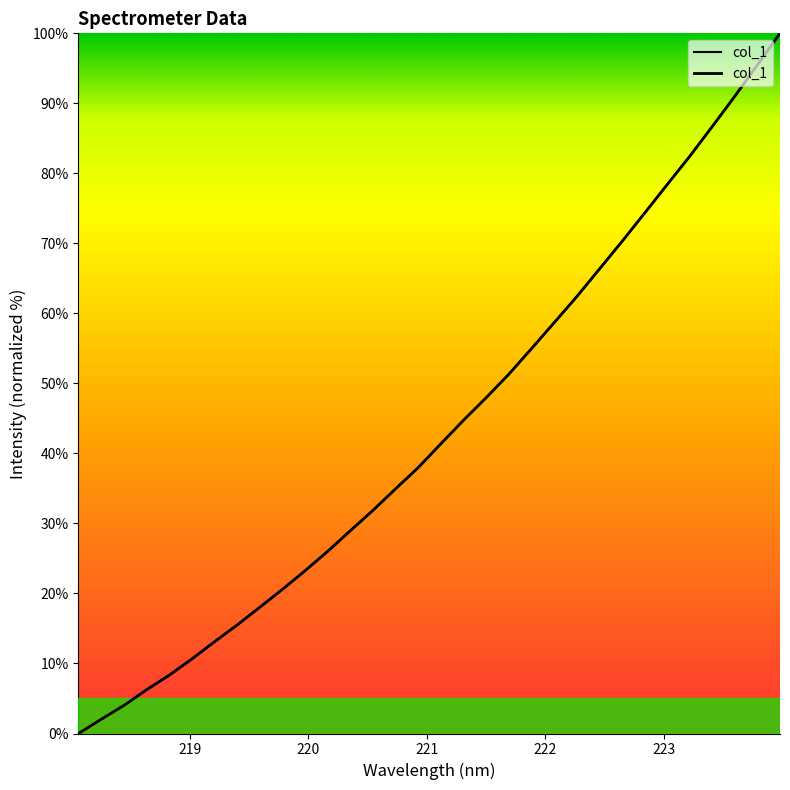

The chart shows a value of 8.3 at 218.8244. True or false?

True